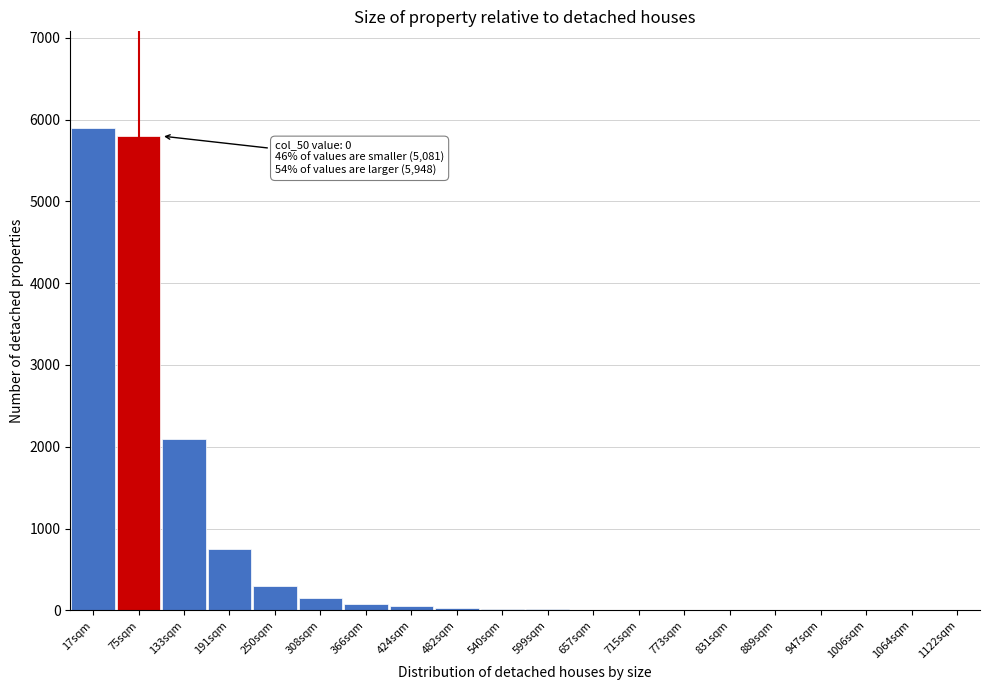

What is the greatest value displayed?

5900